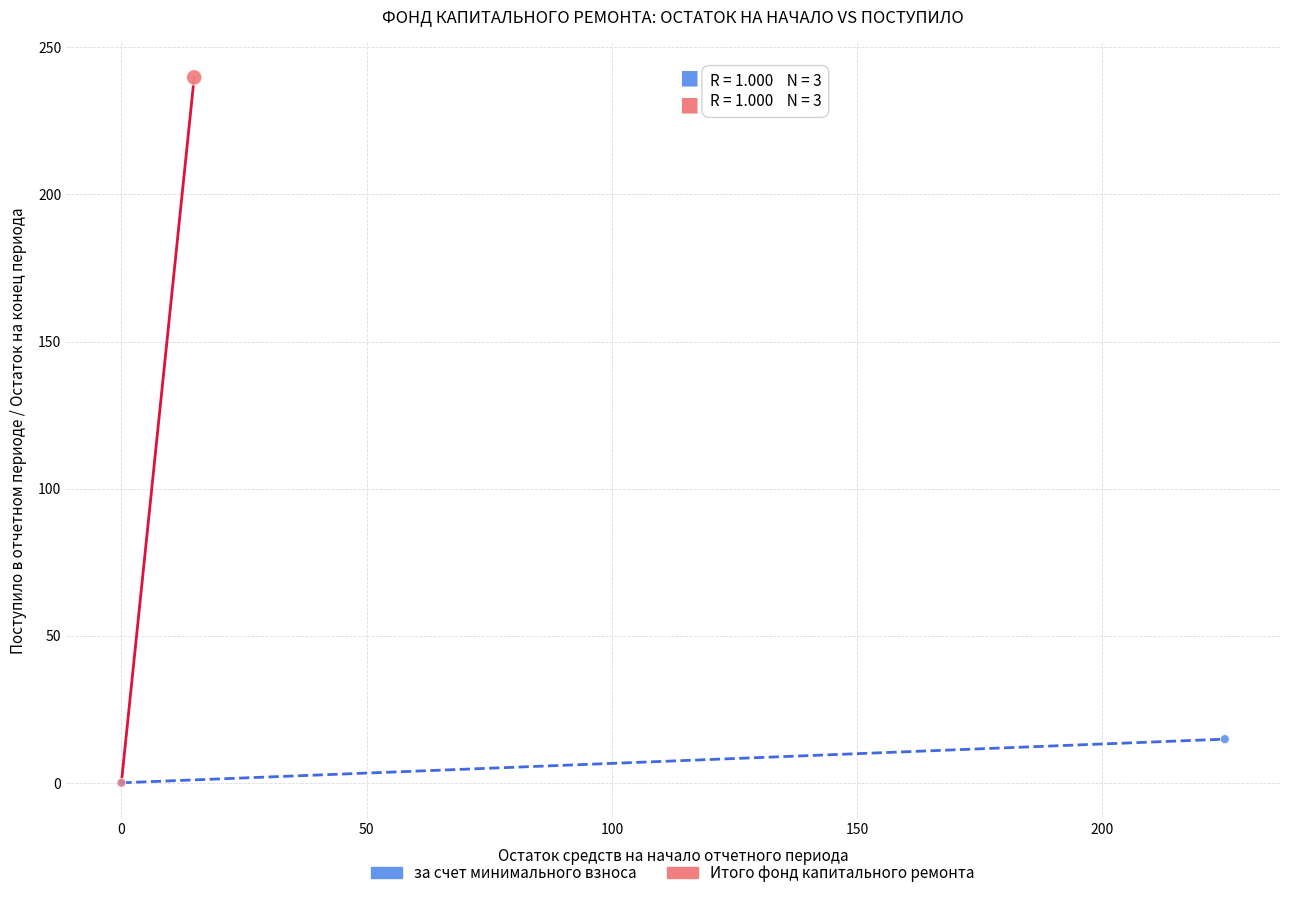

Which series contains the highest Y value?

Итого фонд капитального ремонта